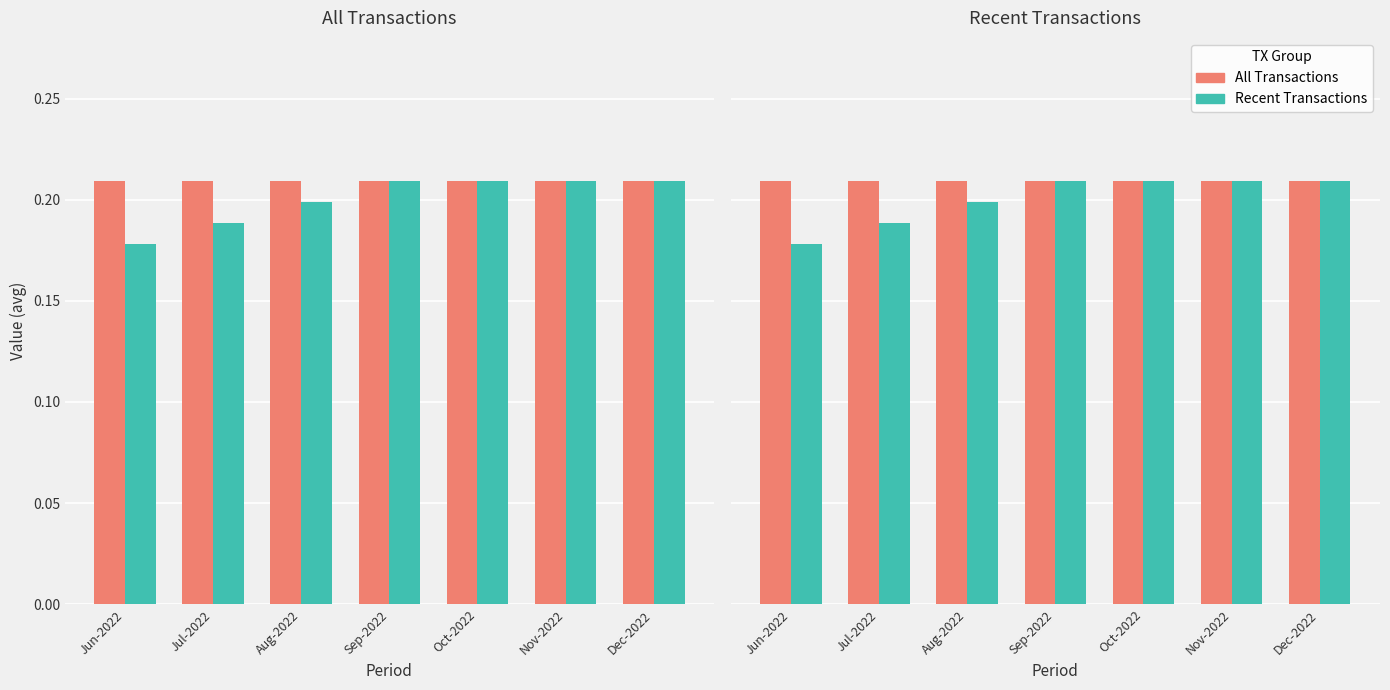

What is the label of the 6th bar from the right?

Jul-2022